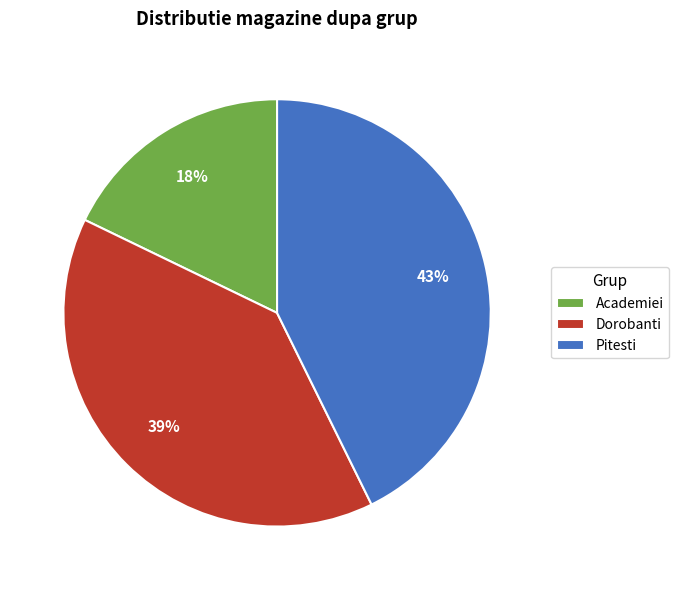

To the nearest percent, what percentage of the pie is Dorobanti?

39%